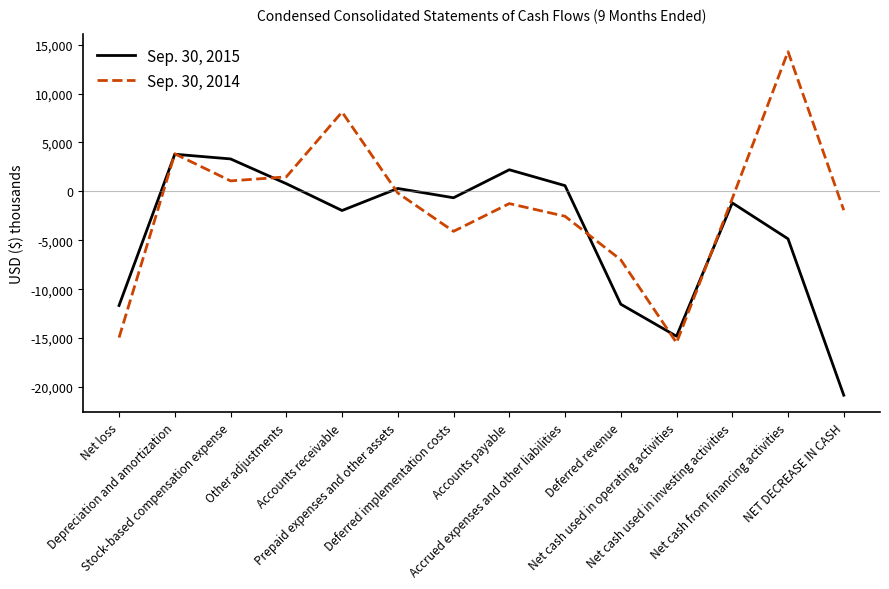

What is the spread (max minus min) of values at Accounts payable?

3459